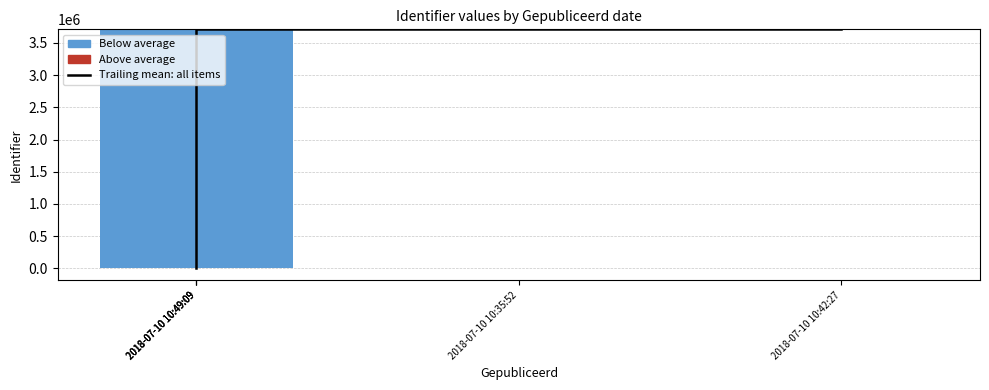

Count the number of values greater than 3709775.

3